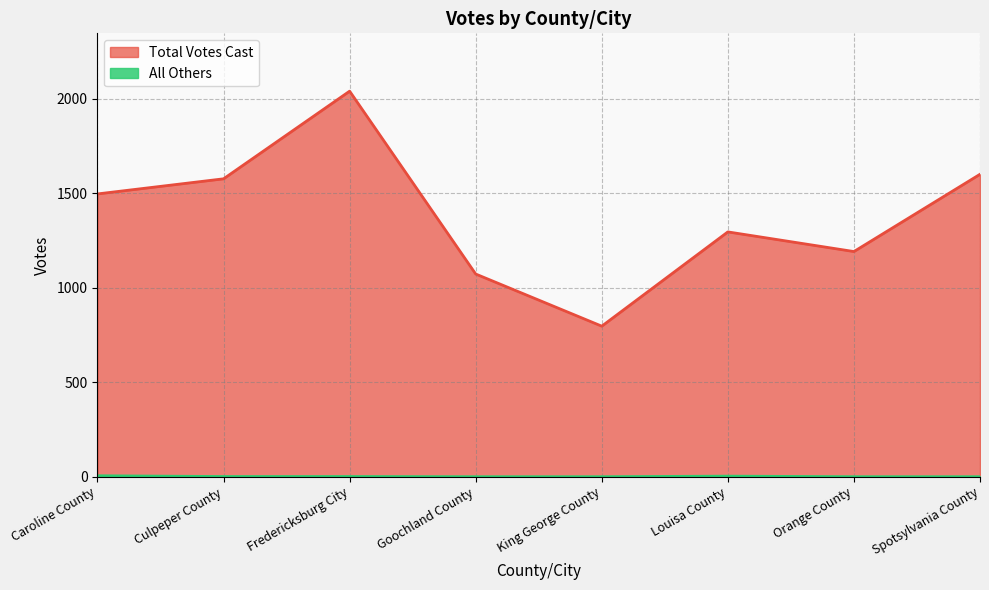

Where is All Others nearest to the value 2?

Culpeper County